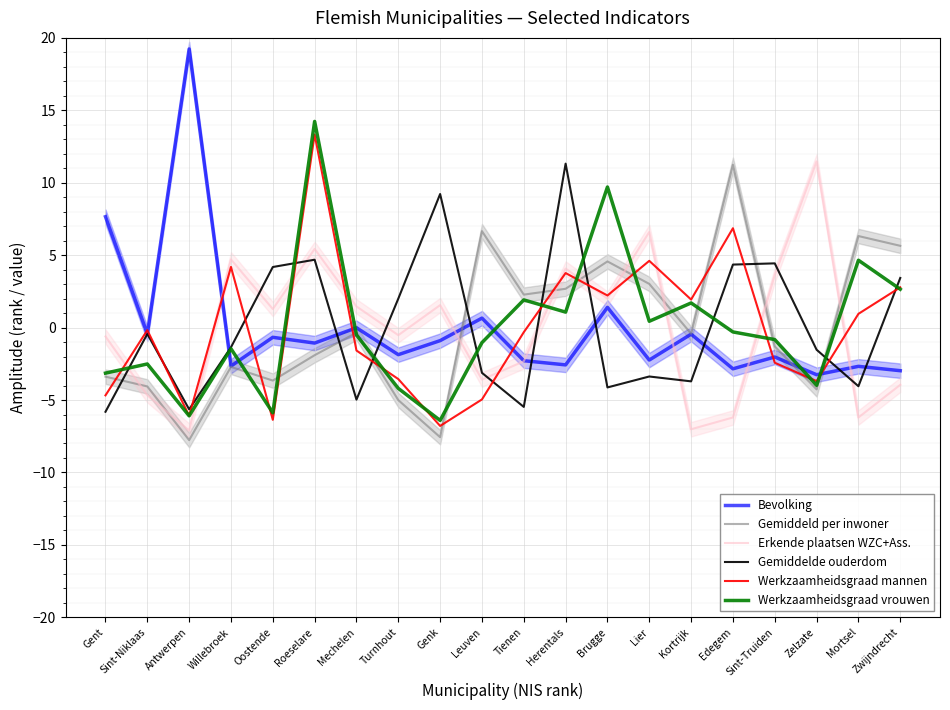

Which category has the highest value in the Gemiddelde ouderdom series?

Herentals